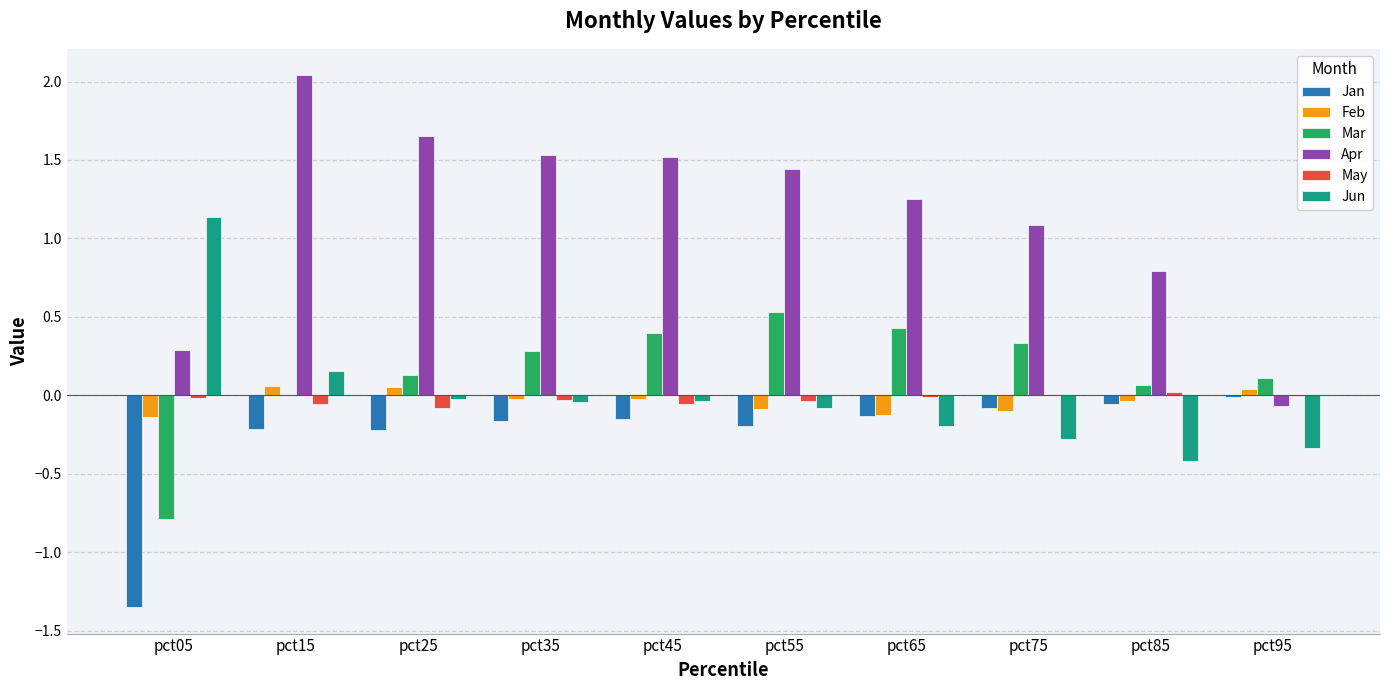

Is it true that Feb equals -0.0 at pct45?

True